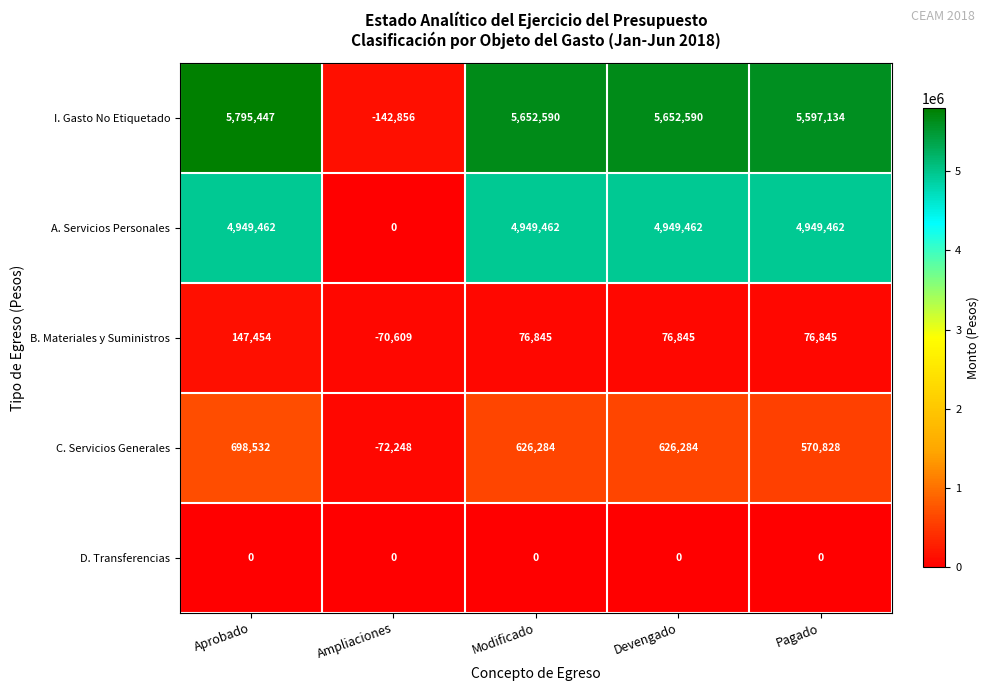

How many data points in I. Gasto No Etiquetado are less than 5652590?

2